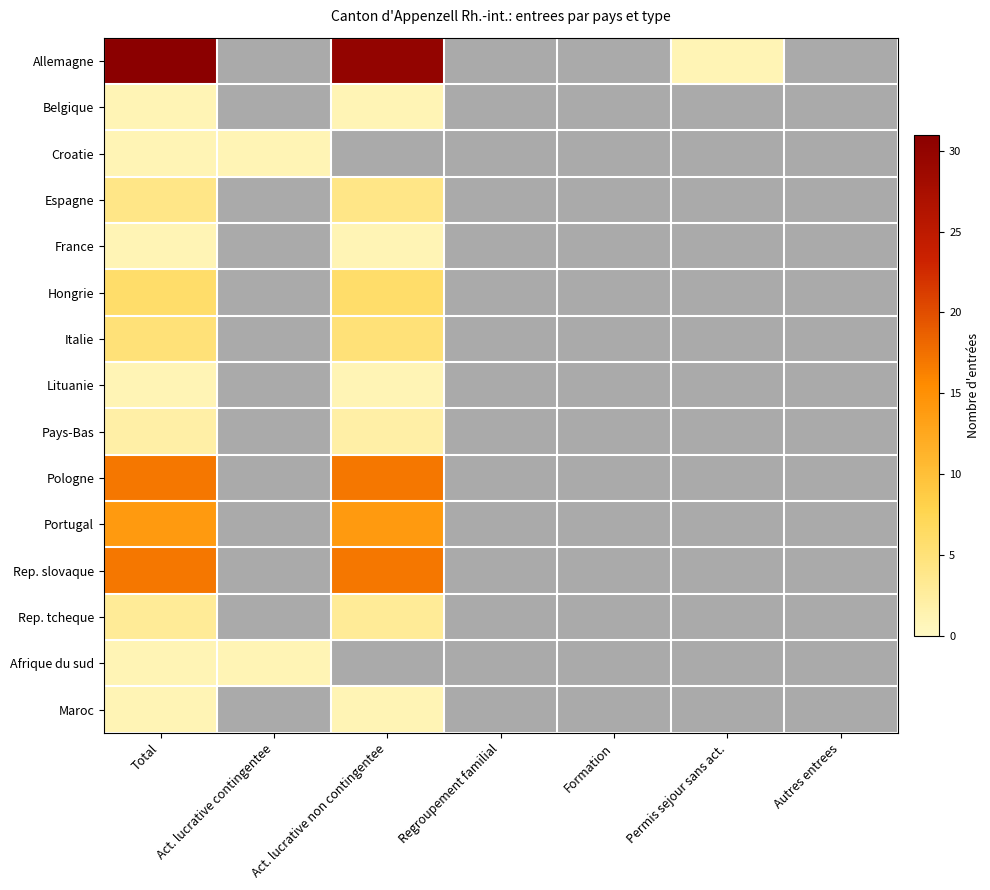

What is the minimum value for Maroc?

1.0